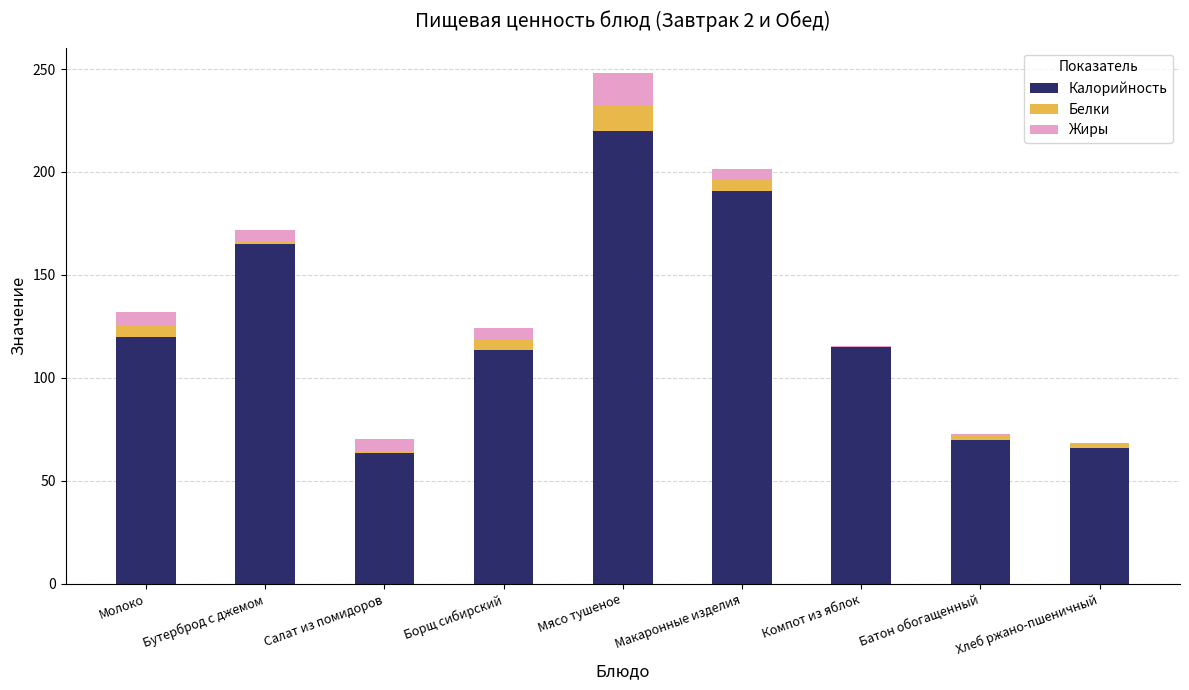

At which category is the sum across all series the highest?

Мясо тушеное